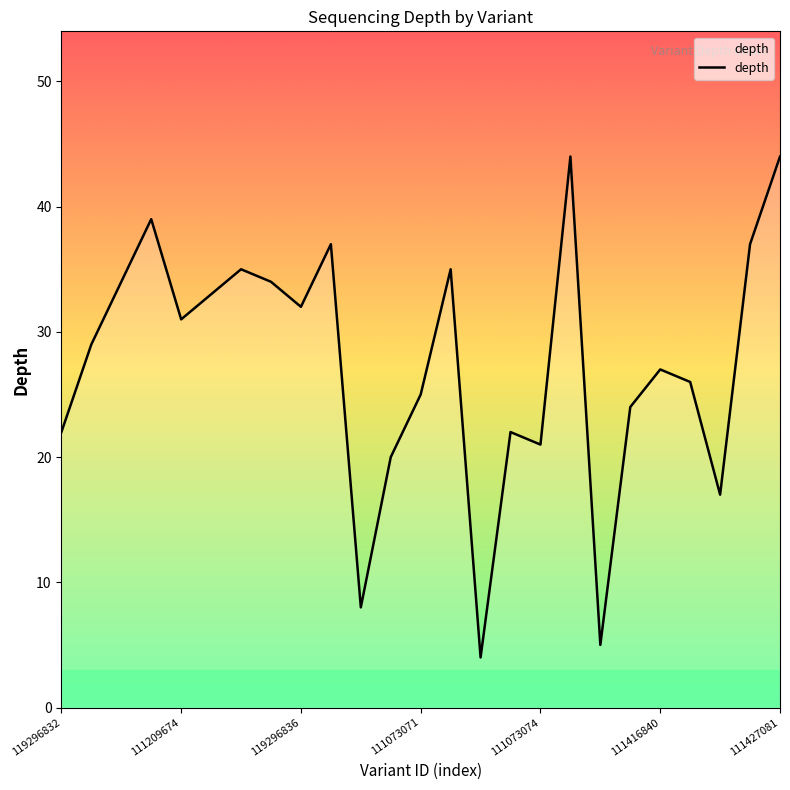

What is the smallest value displayed?

4